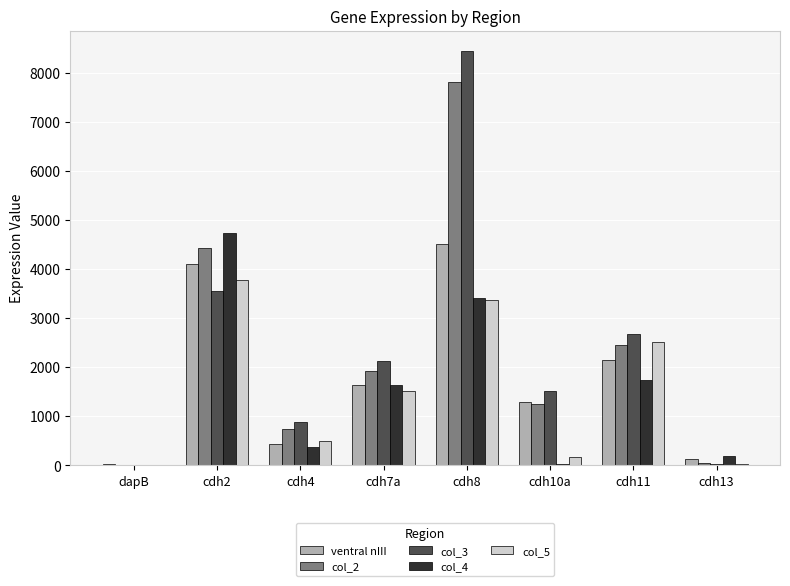

What is the spread (max minus min) of values at cdh11?

928.2